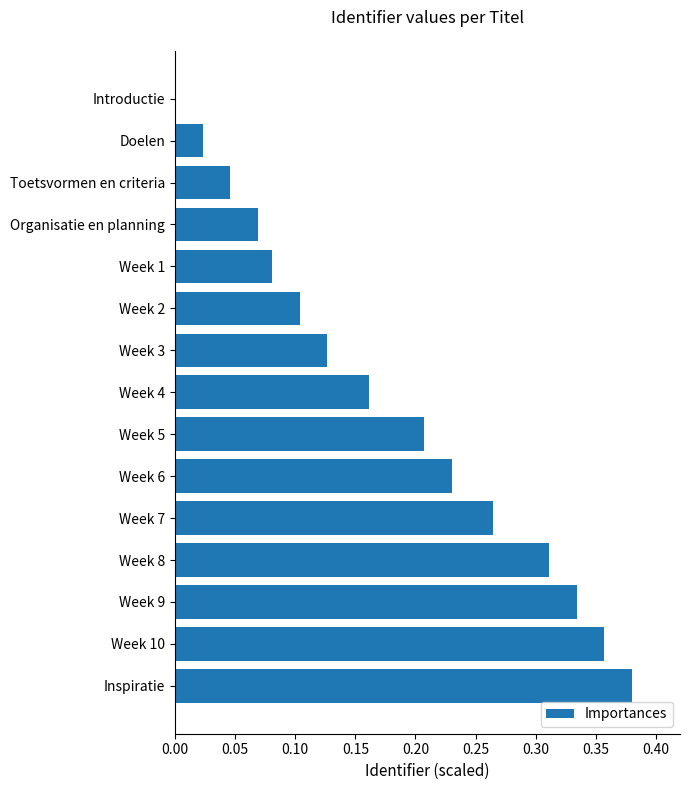

The value at Toetsvormen en criteria is 0.0. True or false?

True